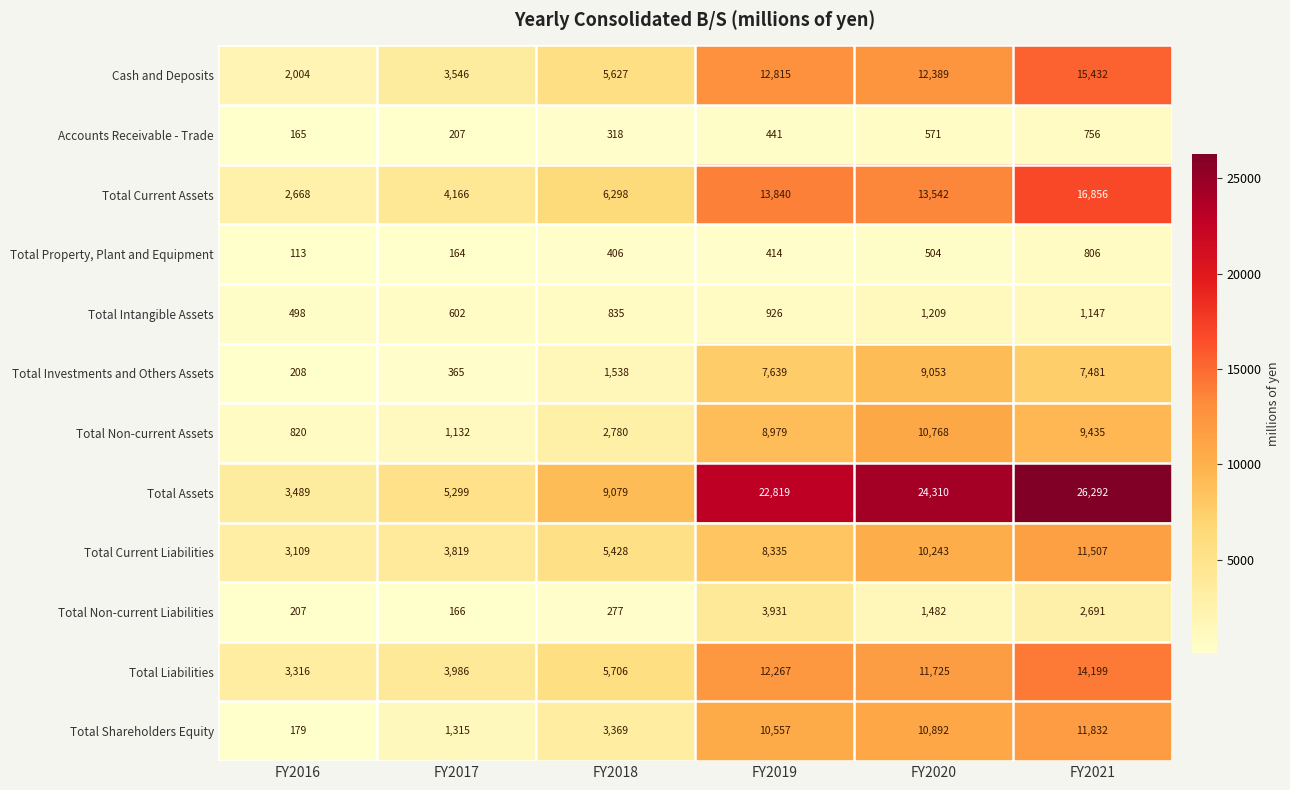

What is the average value of the Total Non-current Liabilities series?

1459